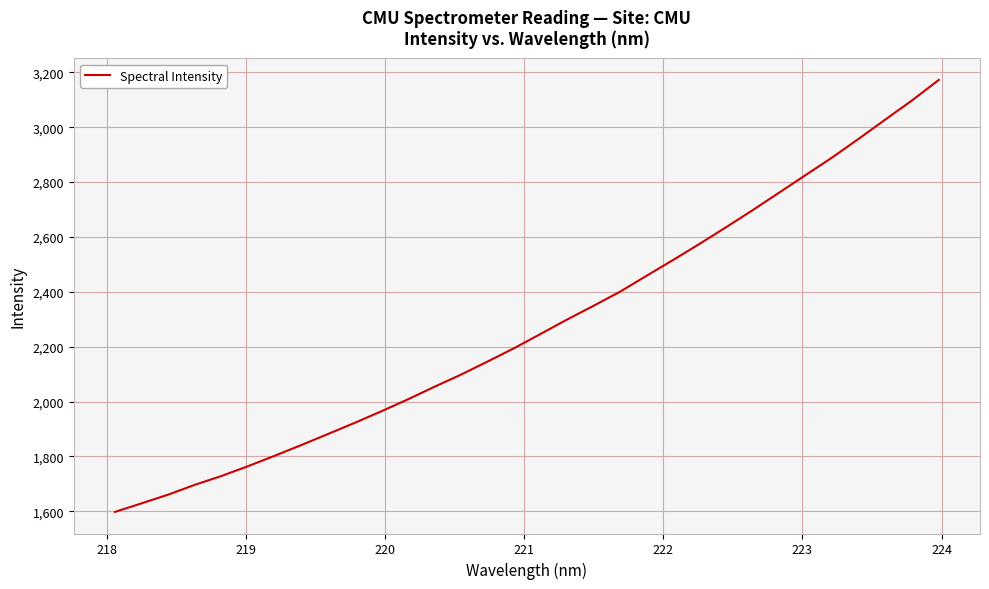

Reading right to left, list all the values displayed in this chart.

3172.2	3098.1	3028.7	2958.8	2890.6	2826.5	2762.3	2698.2	2636.1	2575.3	2516.3	2458.7	2400.6	2349.0	2298.7	2246.1	2193.9	2145.3	2097.6	2053.3	2007.5	1963.8	1921.8	1881.4	1841.3	1802.2	1764.4	1728.6	1696.5	1660.7	1629.0	1597.8